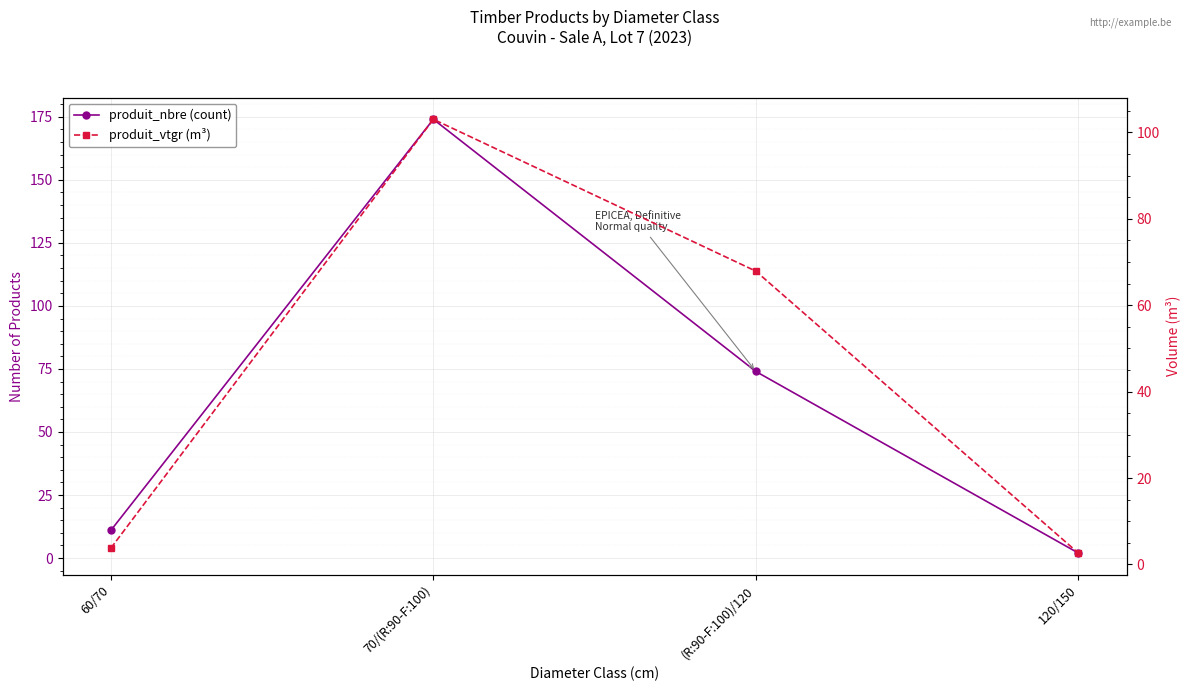

What are all the series names shown in the legend?

produit_nbre (count), produit_vtgr (m³)